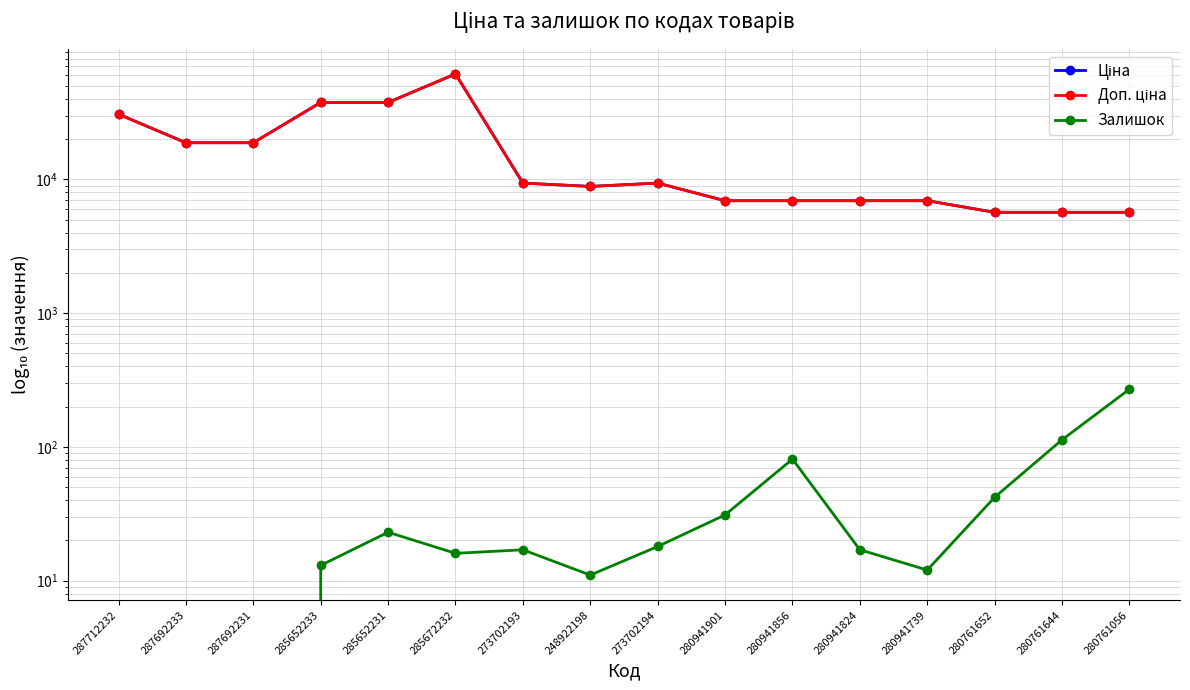

What are all the series names shown in the legend?

Ціна, Доп. ціна, Залишок